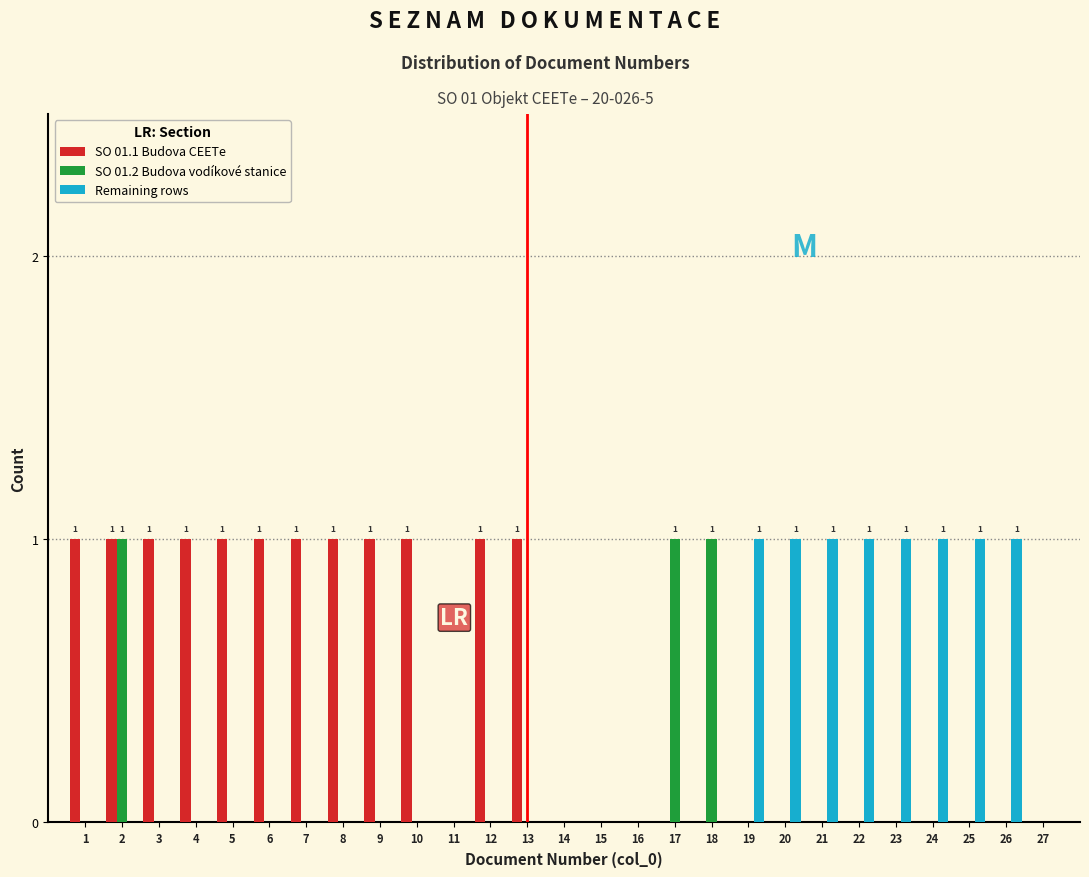

True or false: Remaining rows has a value of -1 at 7.

False